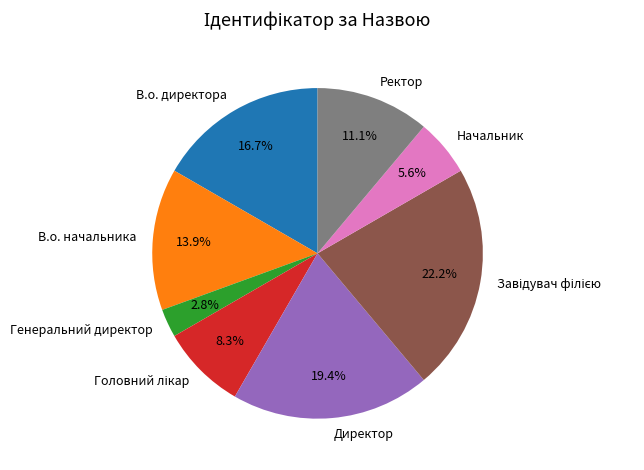

Which category has the smallest portion of the pie?

Генеральний директор